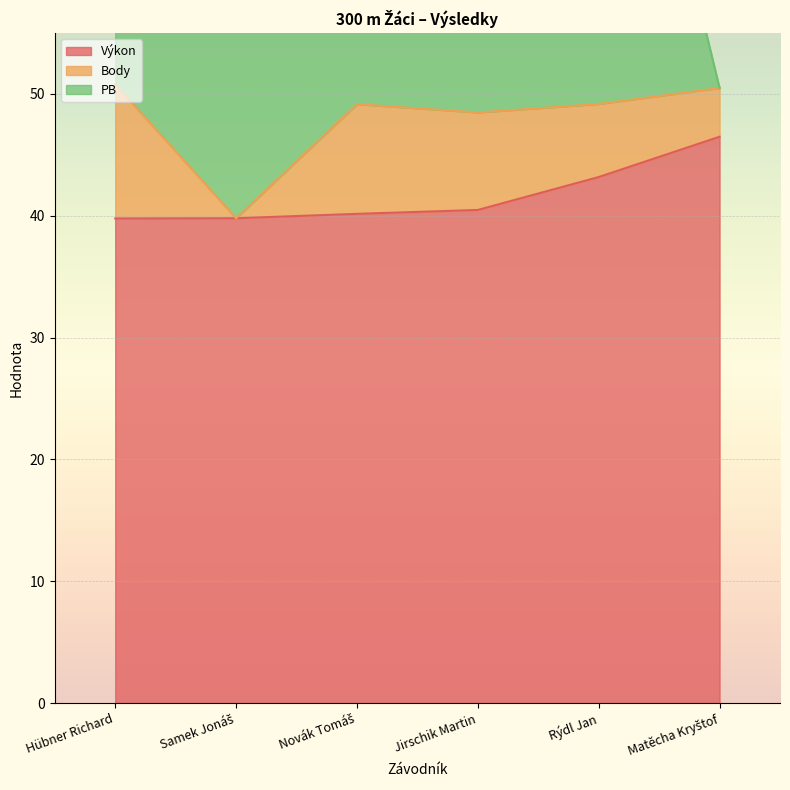

Reading left to right, extract all data points from this chart.

Výkon: 39.8	39.8	40.2	40.5	43.2	46.5
Body: 11.0	0.0	9.0	8.0	6.0	4.0
PB: 40.0	41.0	40.7	41.5	42.1	0.0